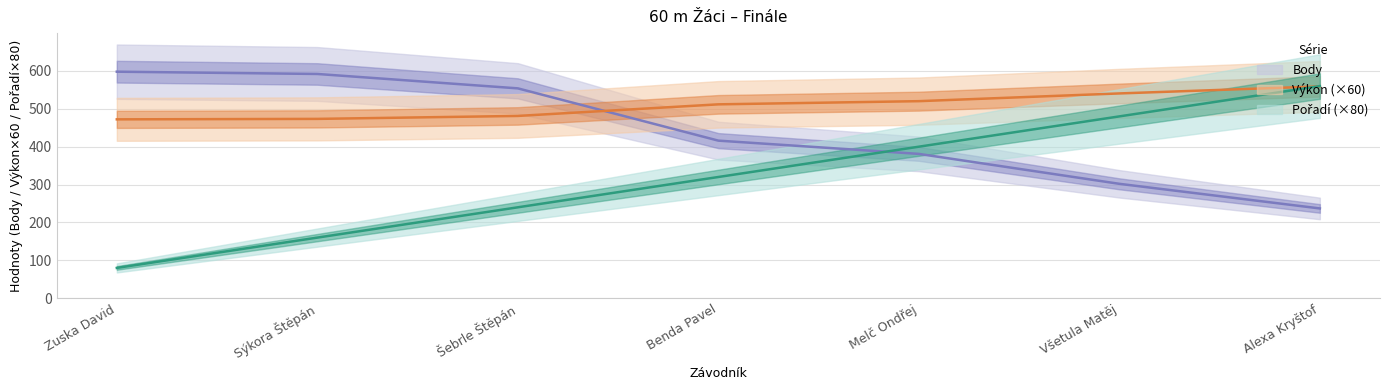

What is the sum of all Pořadí values?

2240.0